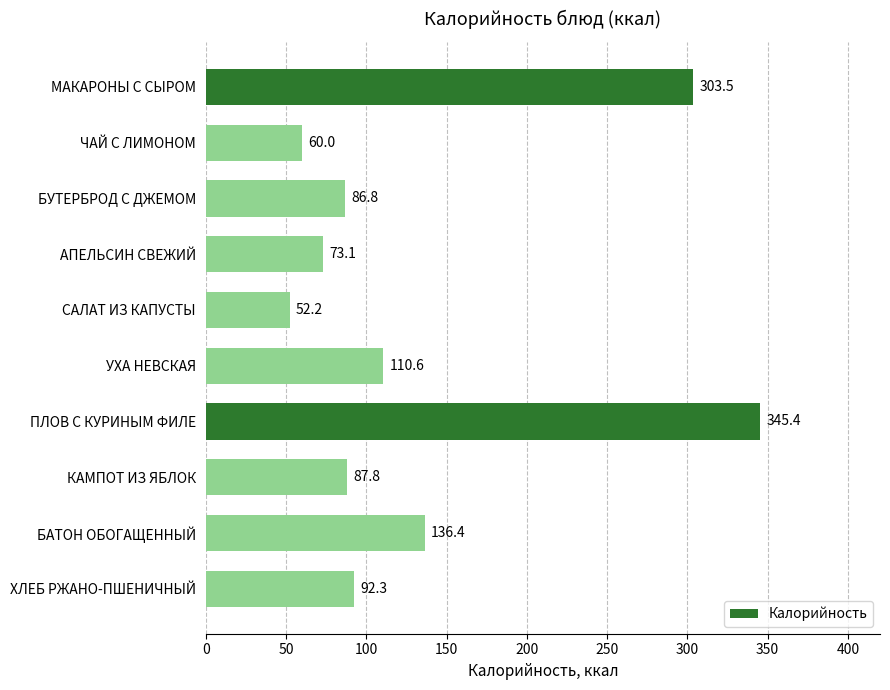

What is the difference between the second highest and minimum values?

251.3